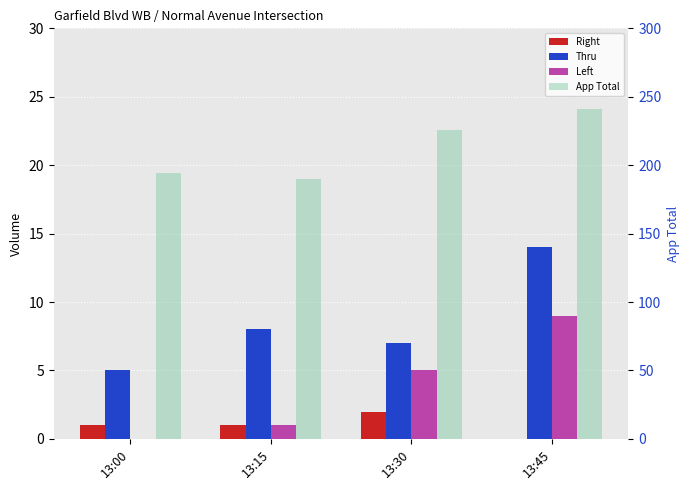

Is the value of Left at 13:15 greater than the value of Right at 13:45?

Yes